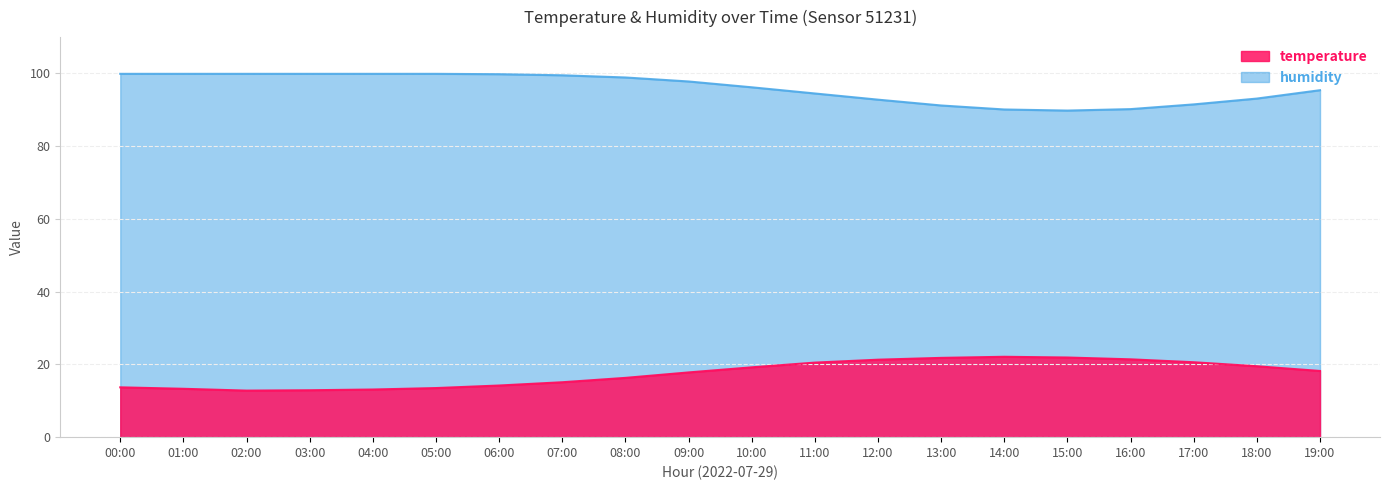

What is the greatest value displayed?

99.9